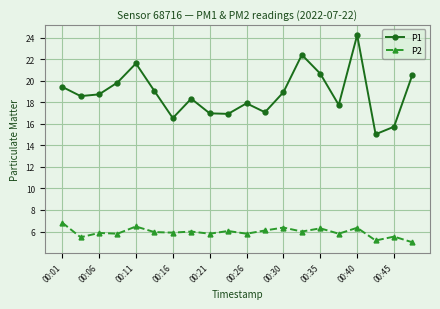

How many interior local valleys does the P1 series have?

6